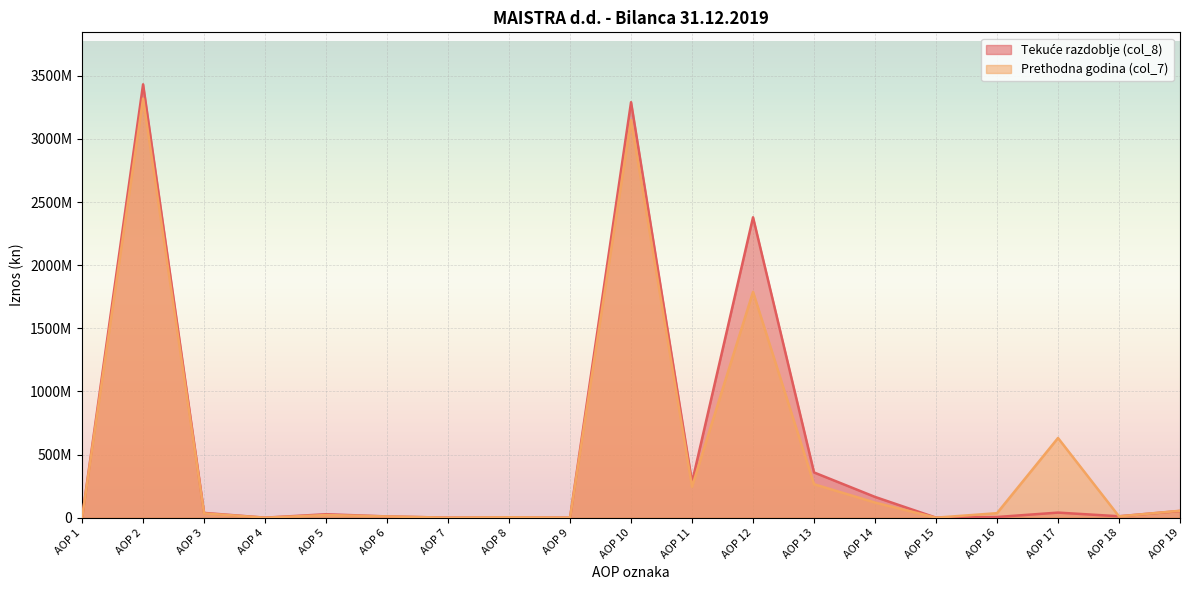

Reading left to right, list all the values displayed in this chart.

Tekuće razdoblje (col_8): 0	3432529593	37688315	0	27138756	9714228	0	835331	0	3291060072	280151447	2379106913	358144325	164311806	0	5292689	40079493	11097583	52875816
Prethodna godina (col_7): 0	3319424790	33806114	0	20821296	9714228	0	3270590	0	3149256798	244874062	1788378513	264982207	119503315	0	35538389	631022243	10140024	54818045